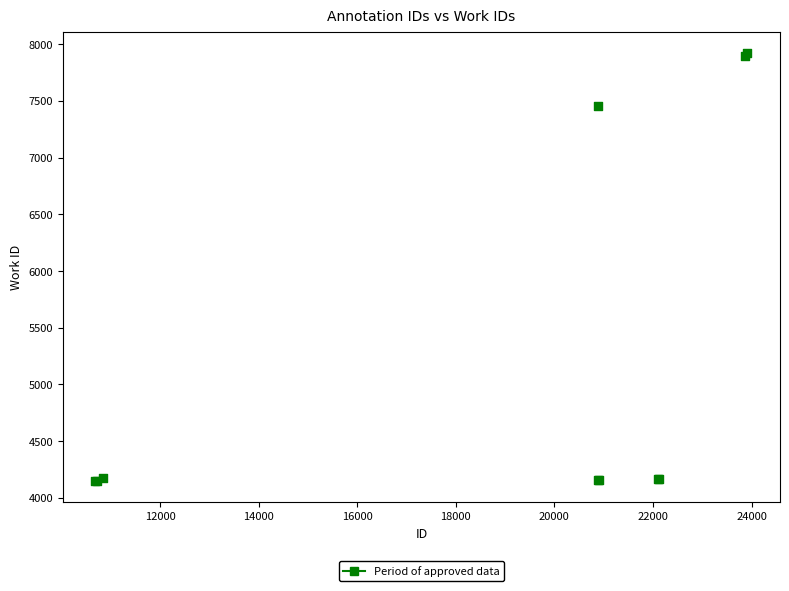

What Y value in the scatter plot is closest to 6037?

7459